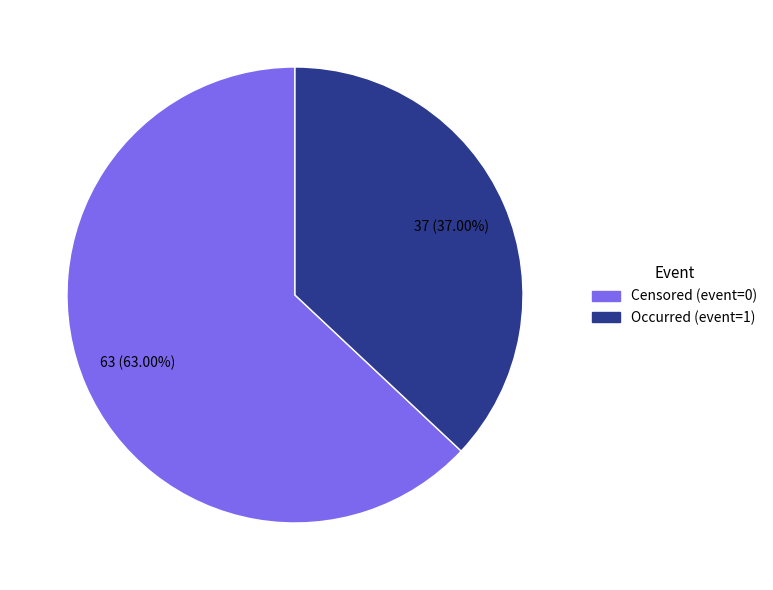

Is there any slice that represents more than half of the pie?

Yes